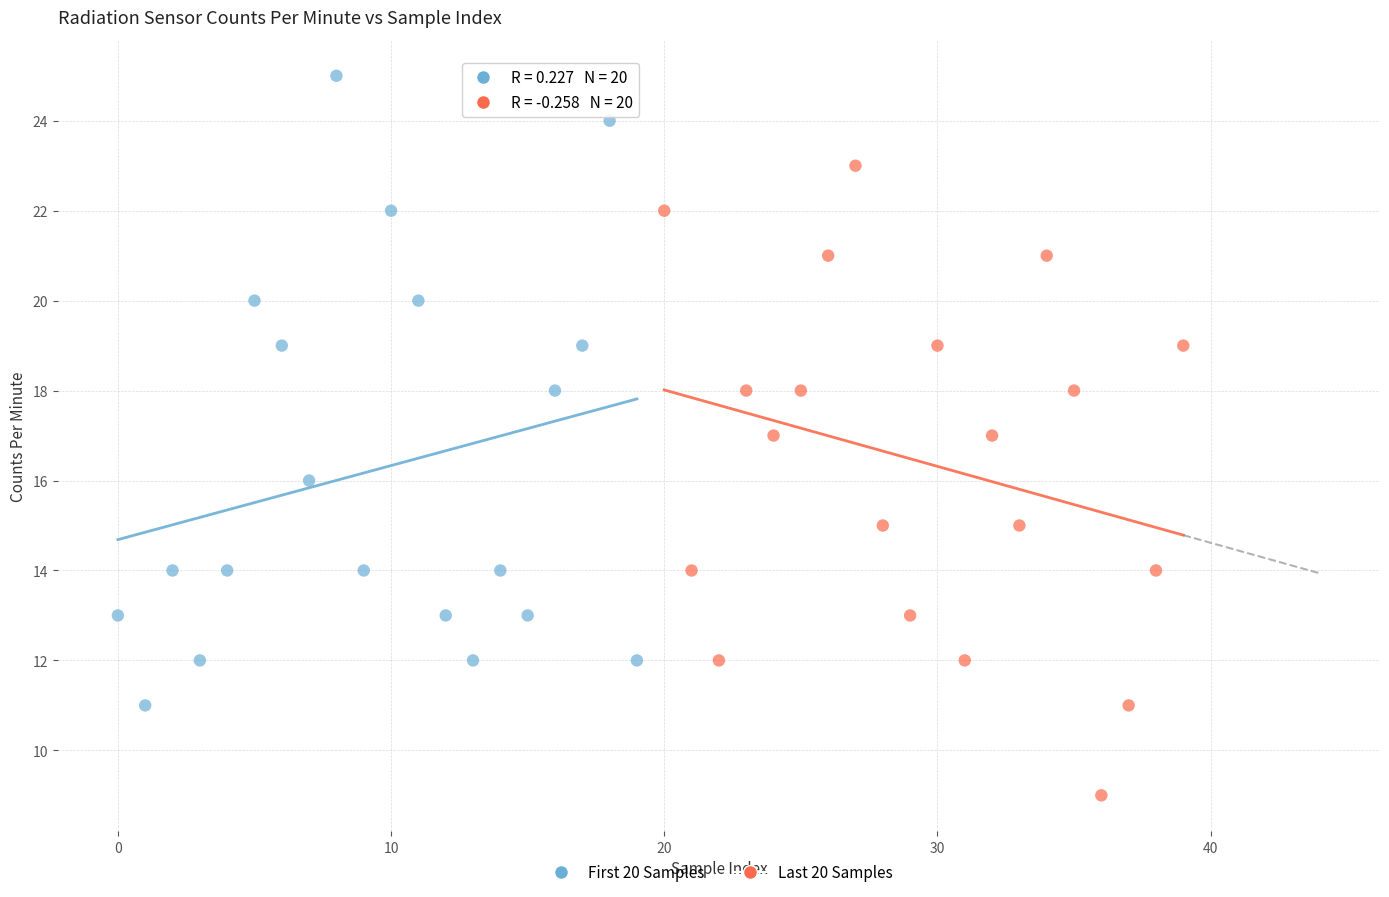

Which series contains the lowest Y value?

Last 20 Samples